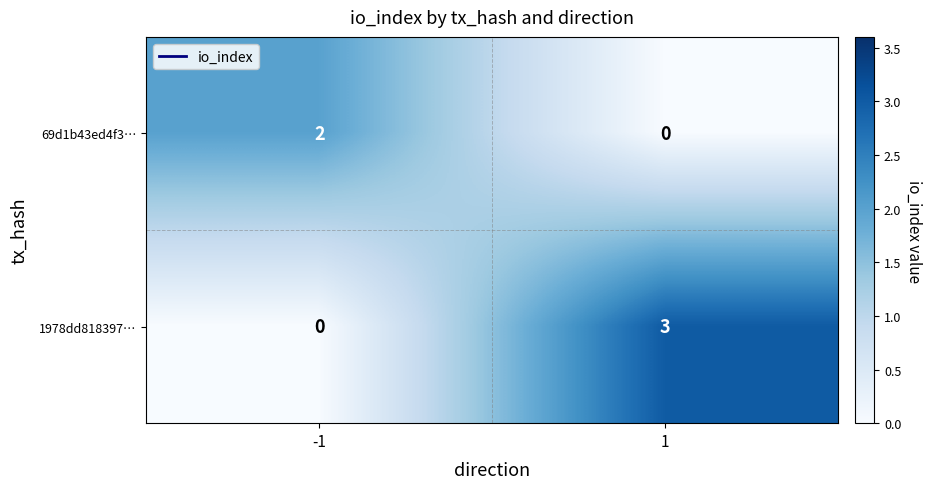

What is the difference between the 1978dd818397… values at -1 and 1?

3